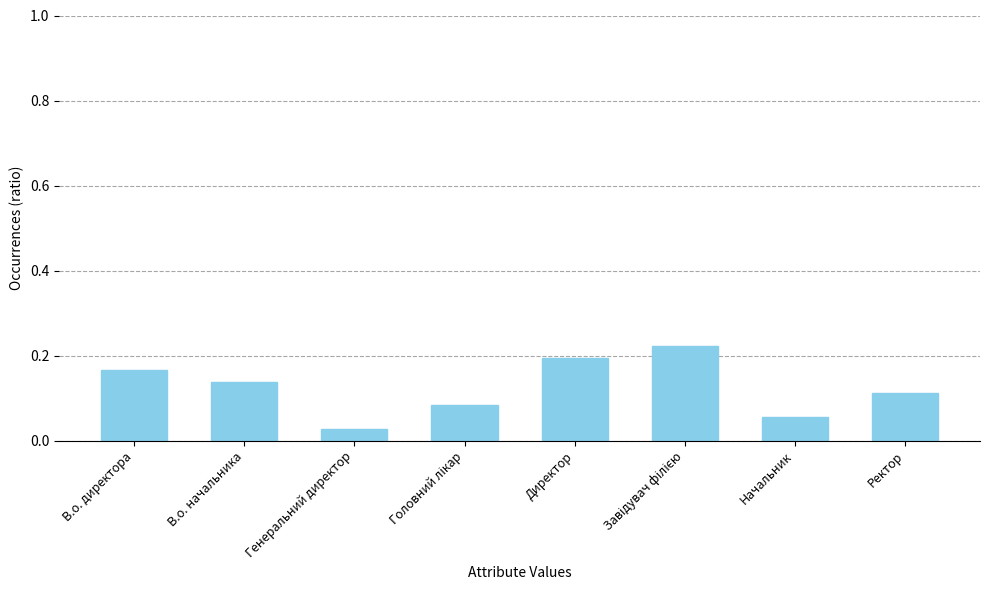

What is the label of the 6th bar from the right?

Генеральний директор